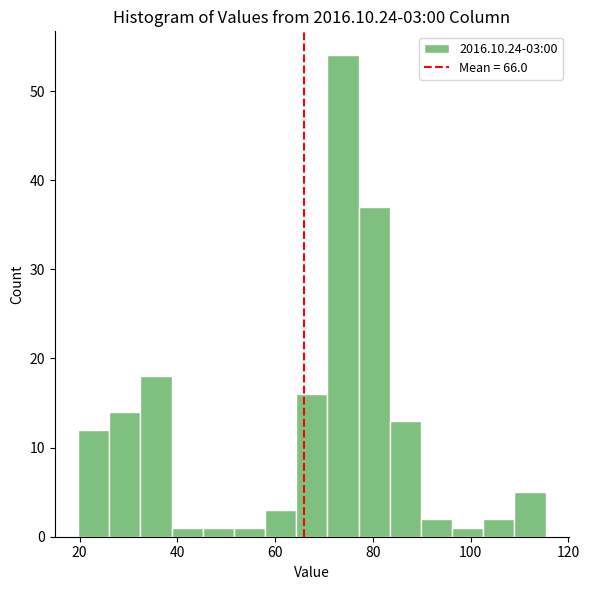

Read against the x-axis, roughly where is the centre of the tallest bar?

74